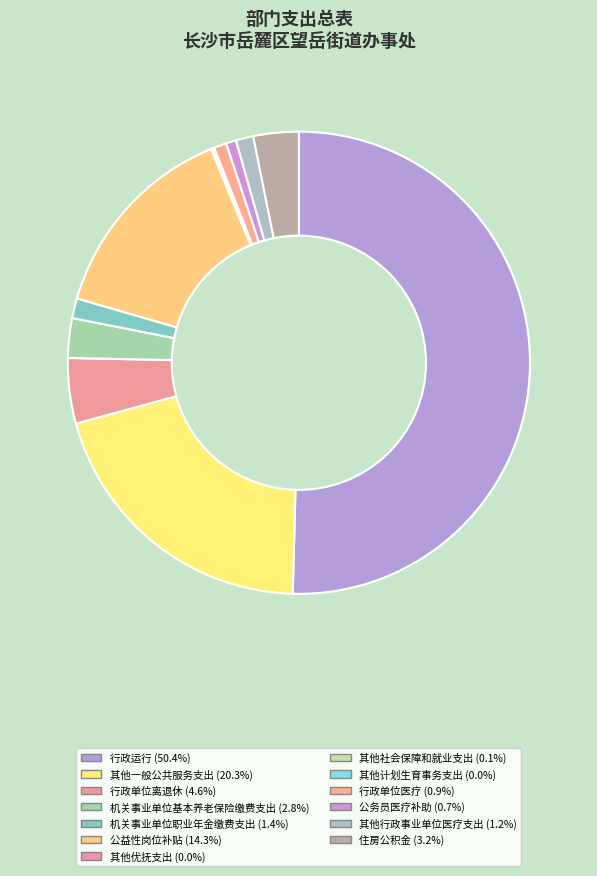

Is 机关事业单位职业年金缴费支出 the majority of the pie?

No